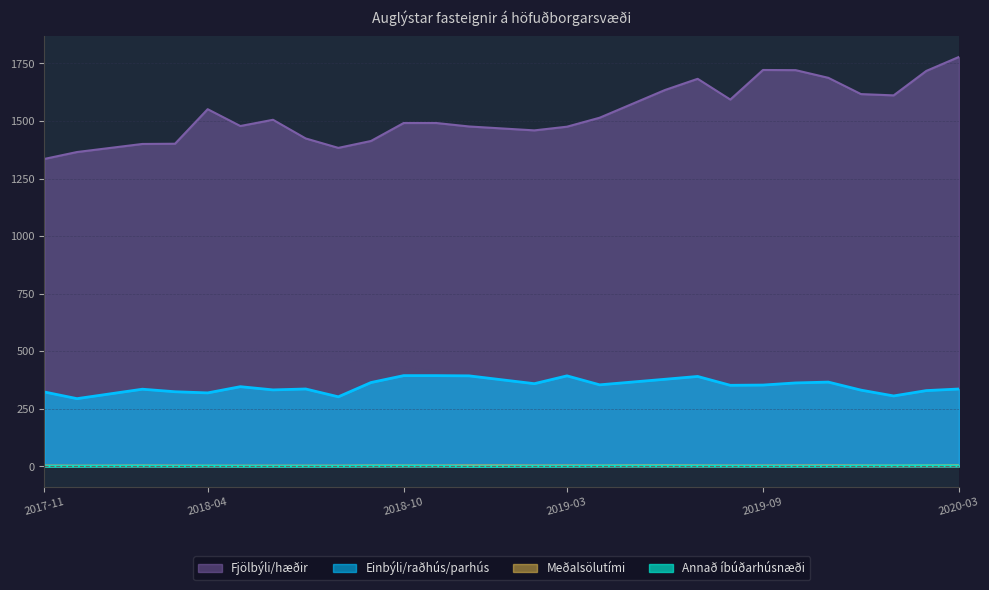

Which has a higher value, 2018-09 or 2018-12?

2018-12